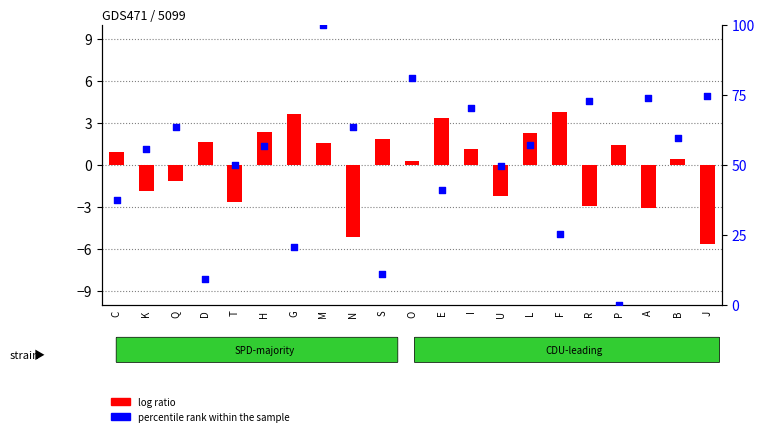

Which series reaches the maximum Y coordinate?

percentile rank within the sample